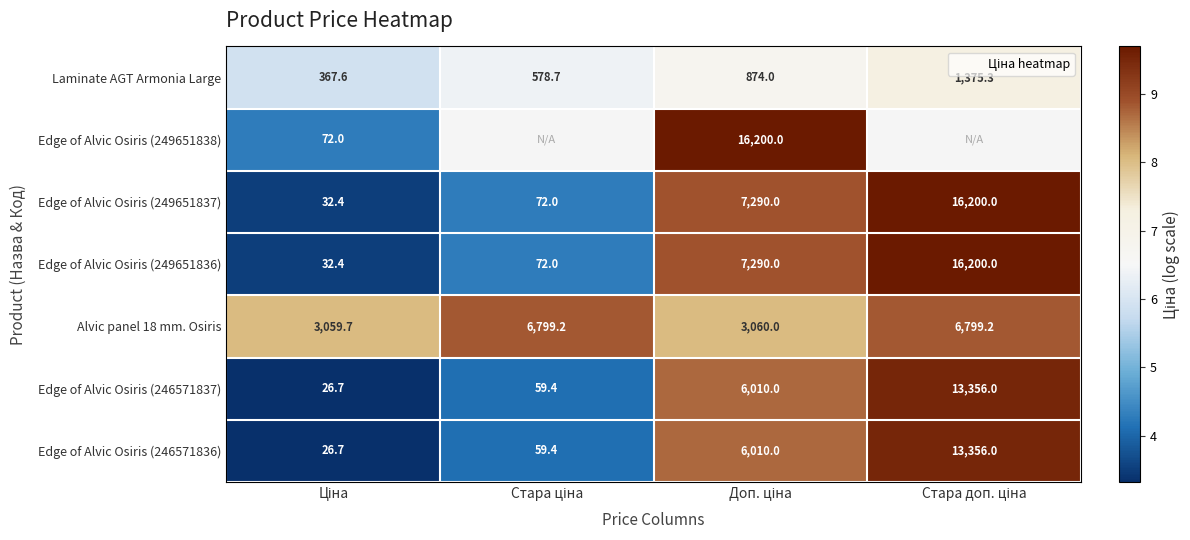

What value does the Alvic panel 18 mm. Osiris series have at Стара доп. ціна?

8.8